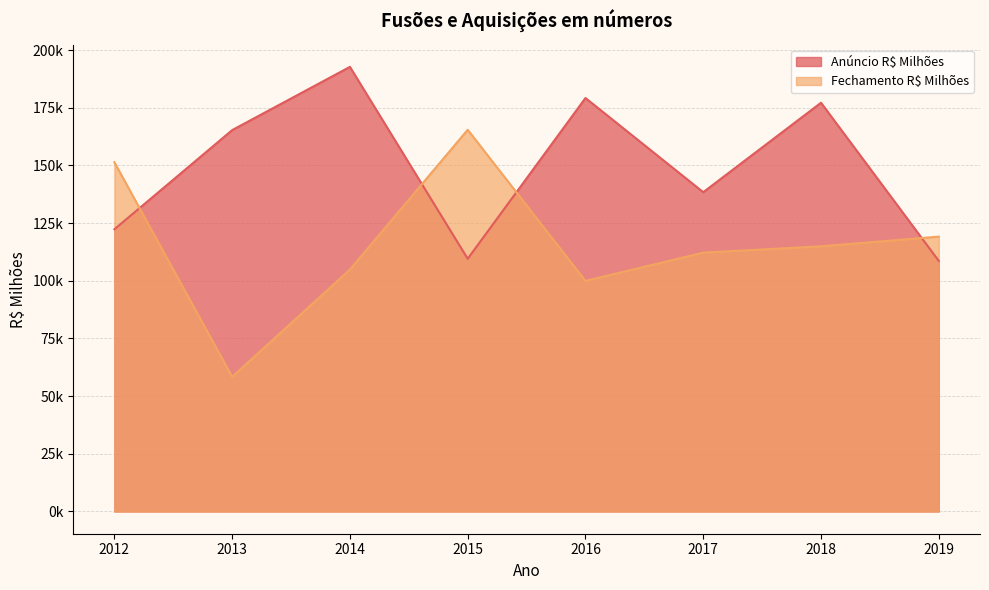

What is the total value across all series at 2018?

292102.8